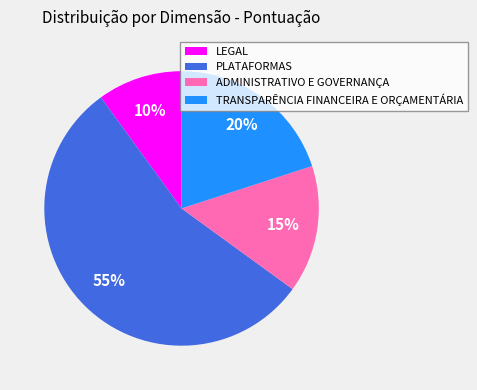

Is PLATAFORMAS the majority of the pie?

Yes